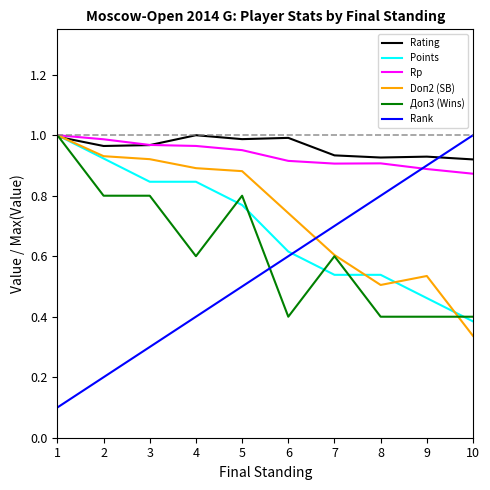

What are all the series names shown in the legend?

Rating, Points, Rp, Doп2 (SB), Доп3 (Wins), Rank